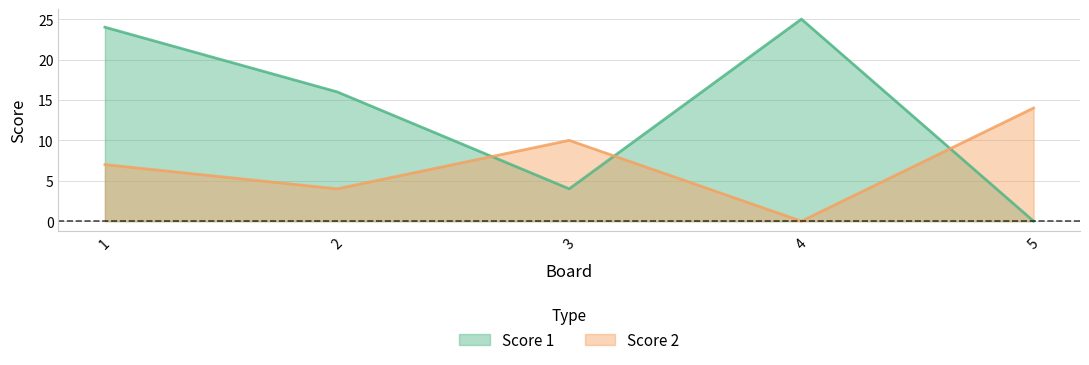

List the labels in order of Score 1 line value, smallest first.

5, 3, 2, 1, 4